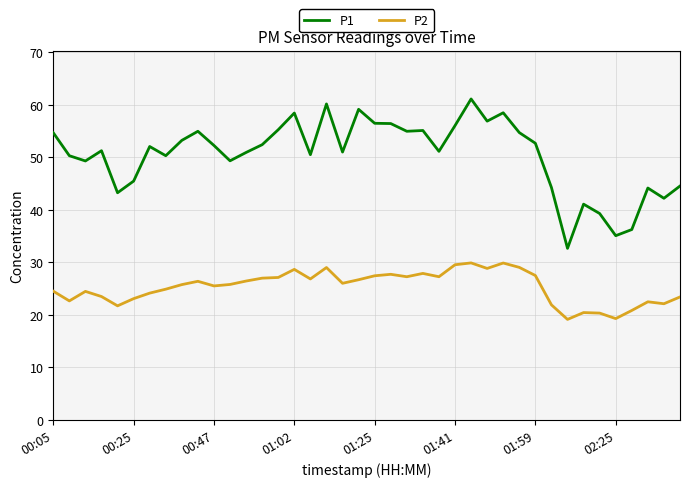

Which series has the widest spread of values?

P1